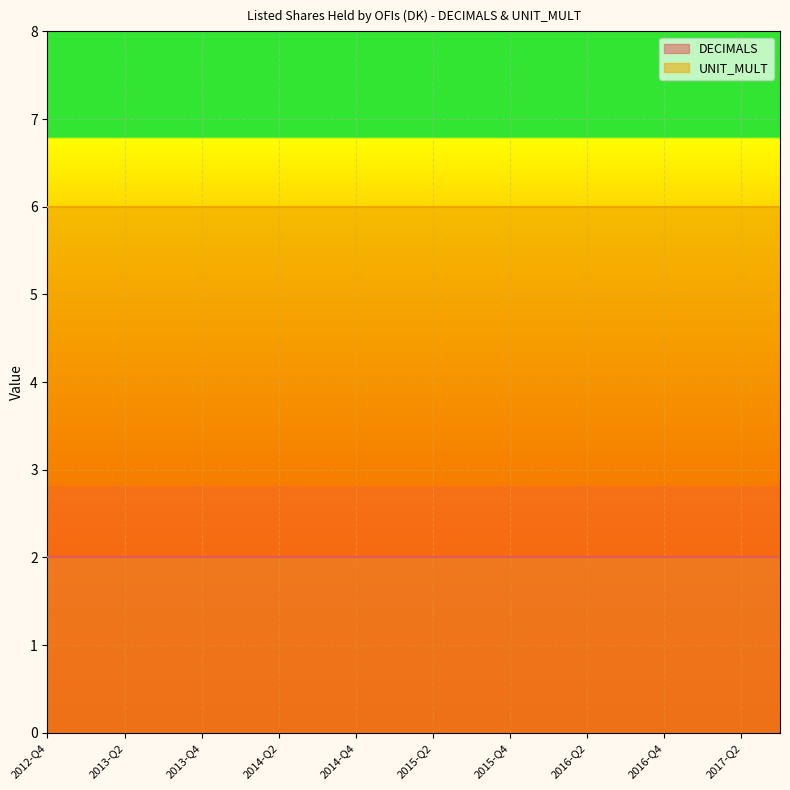

At which category is the sum across all series the highest?

2012-Q4